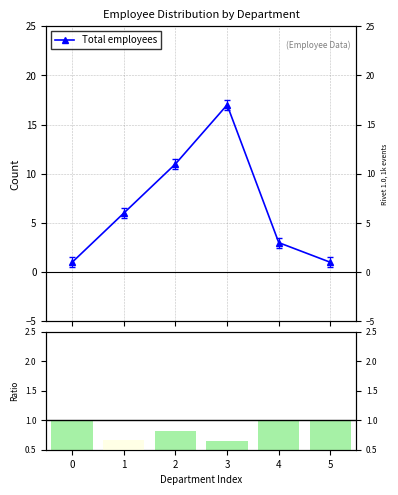

What is the difference between the second highest and second lowest values in the Female ratio series?

0.4